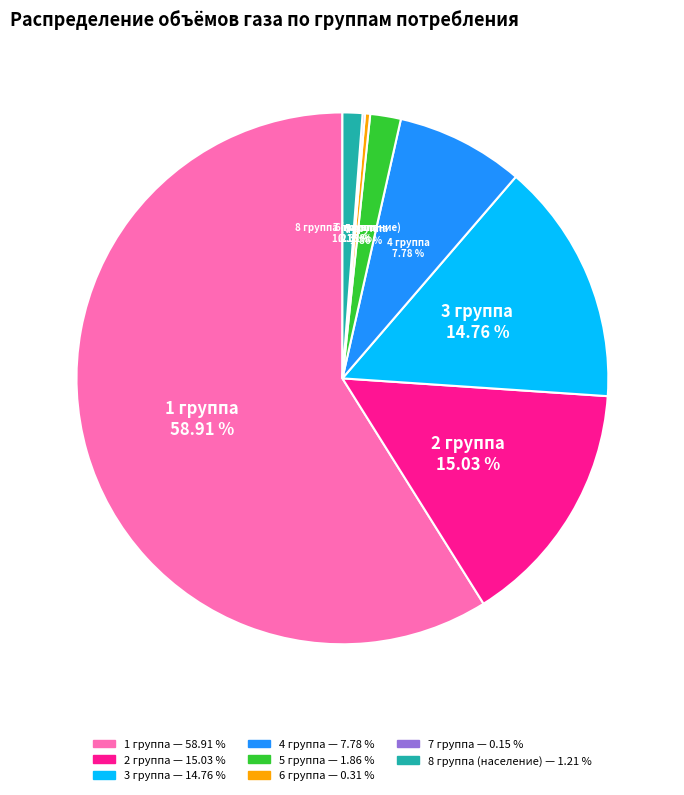

To the nearest percent, what is the combined percentage of 8 группа (население) and 3 группа?

16%